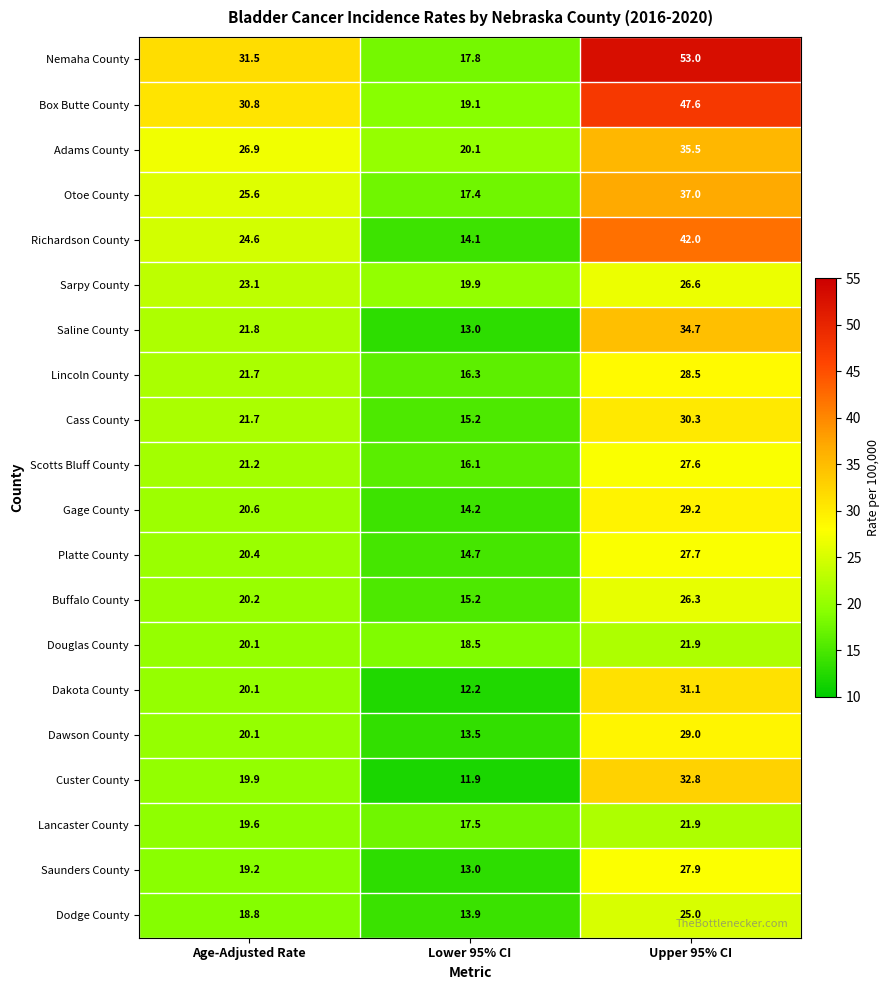

What is the sum of the Scotts Bluff County values at Upper 95% CI and Age-Adjusted Rate?

48.8